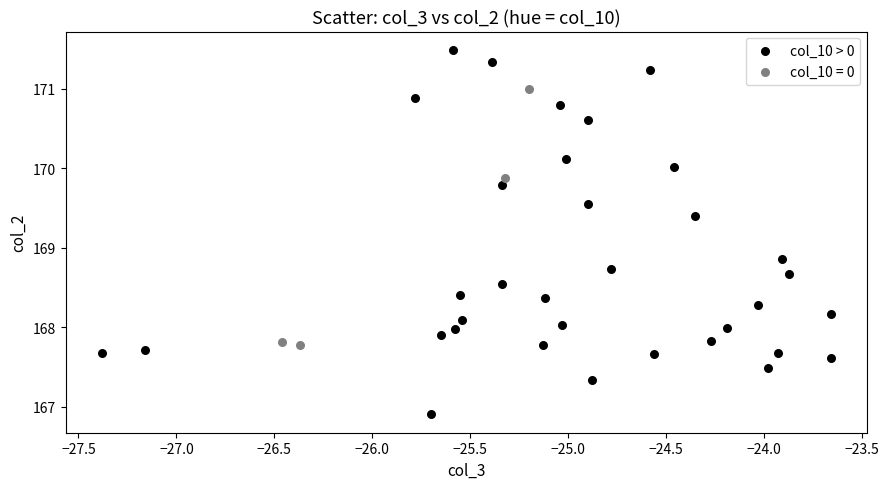

Which series contains the lowest Y value?

col_10 > 0